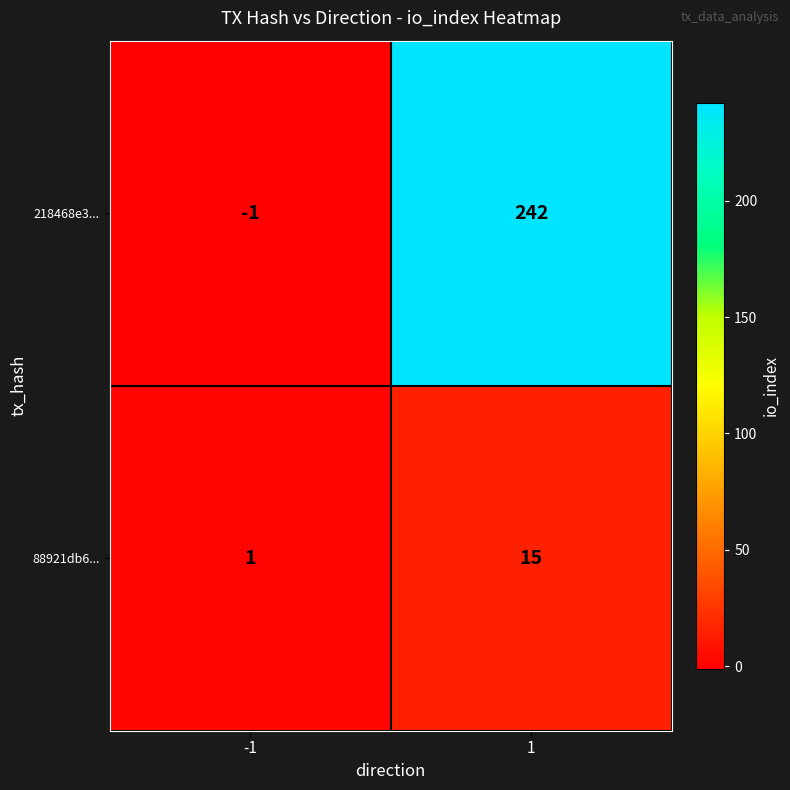

What is the spread (max minus min) of values at -1?

2